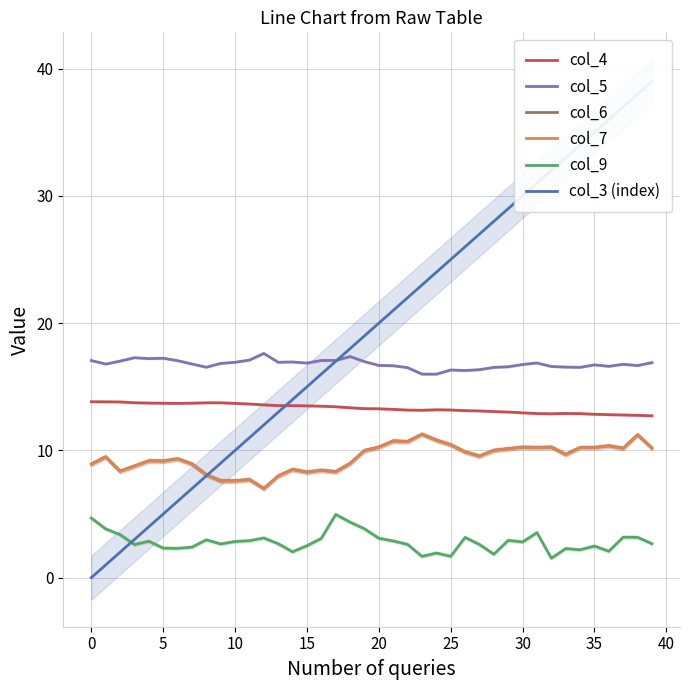

Between 35 and 39, which is larger?

35